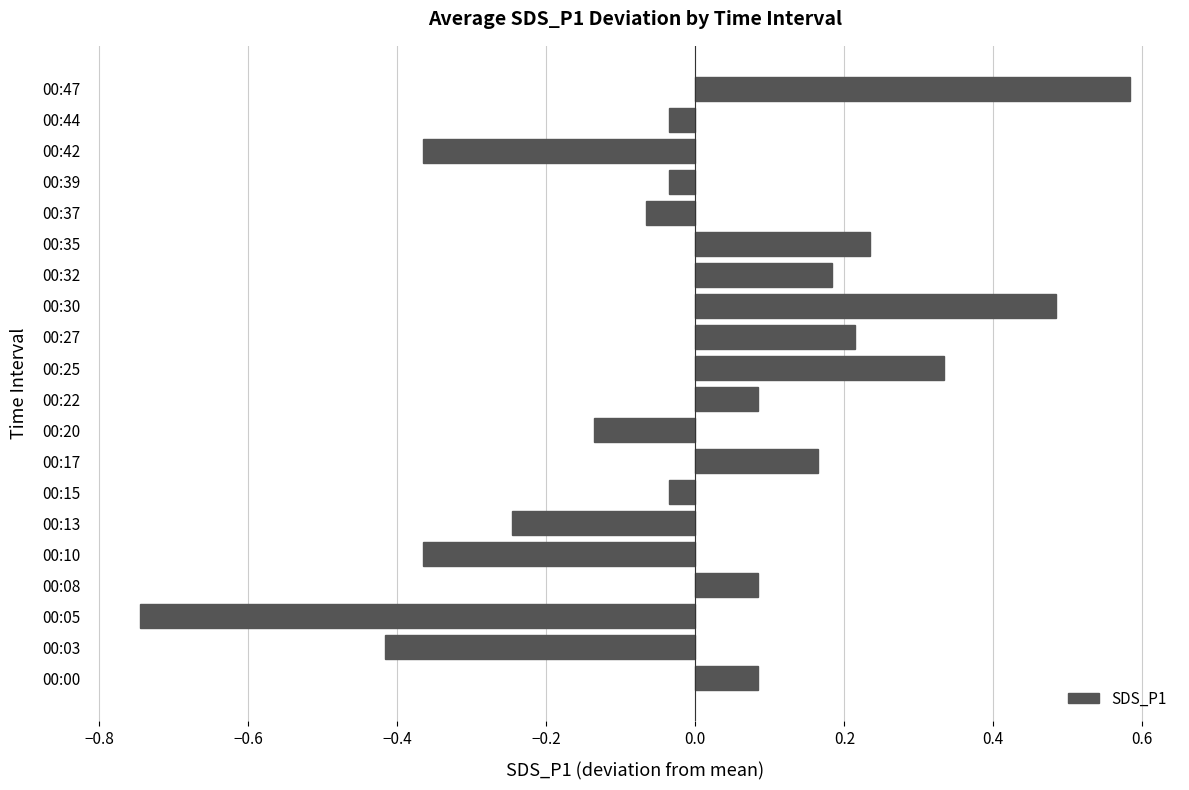

What is the difference between the maximum and minimum values?

1.3